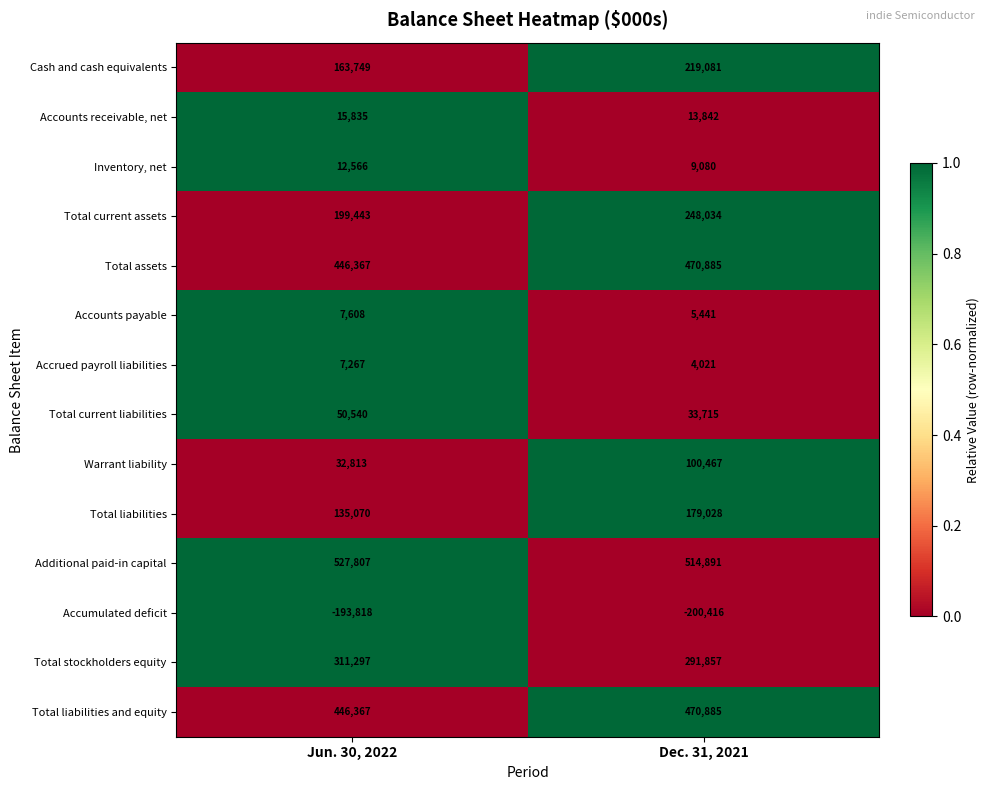

How many data points in Accrued payroll liabilities are less than 7267?

1